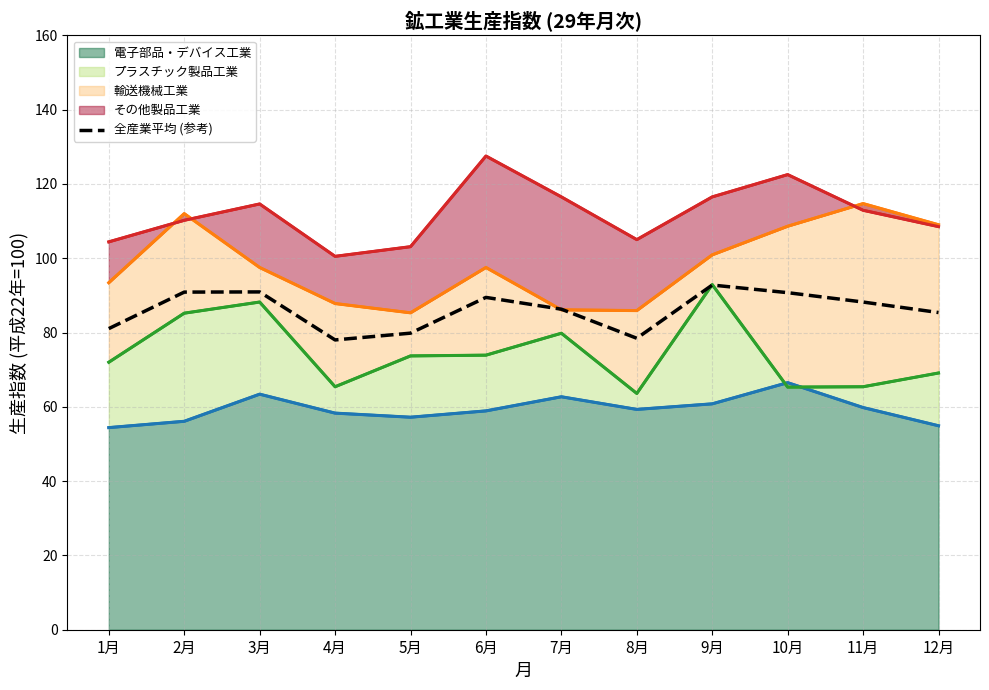

List the labels in order of value, largest first.

9月, 3月, 2月, 10月, 6月, 11月, 7月, 12月, 1月, 5月, 8月, 4月